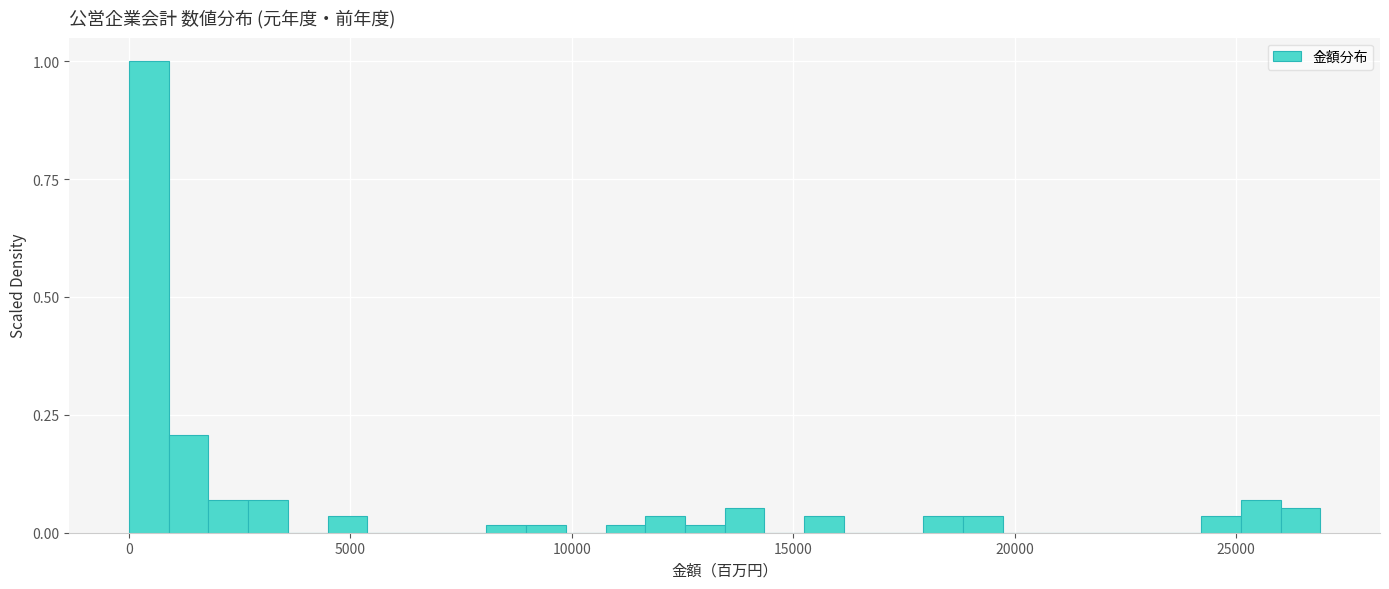

Around what value on the x-axis is the tallest bar? Give the approximate position of its centre, as read against the axis.

500